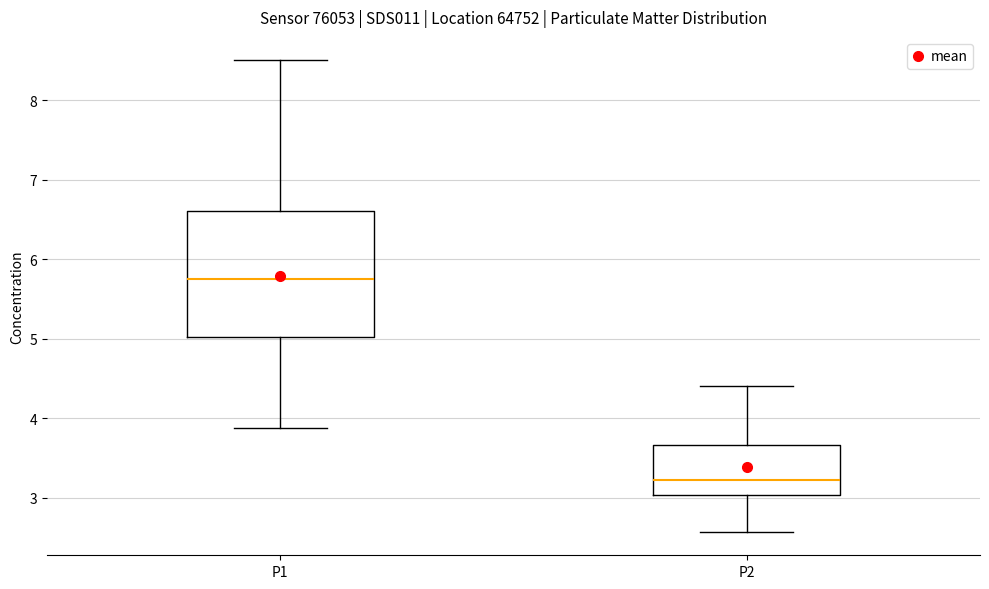

Where does the upper whisker of the box for P1 end on the y-axis? The values are not printed on the chart, so give them approximately, as read against the axis.

8.5